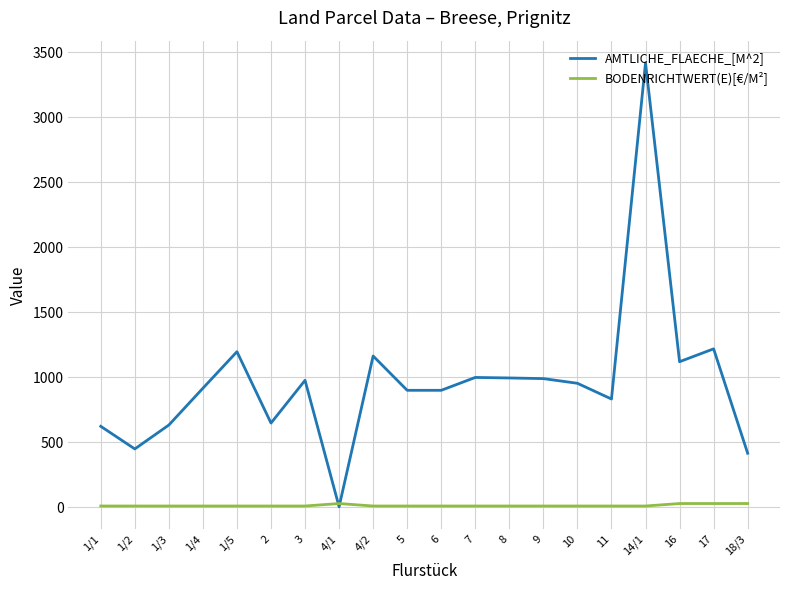

What is the difference between the maximum and second lowest values in the AMTLICHE_FLAECHE_[M^2] series?

3003